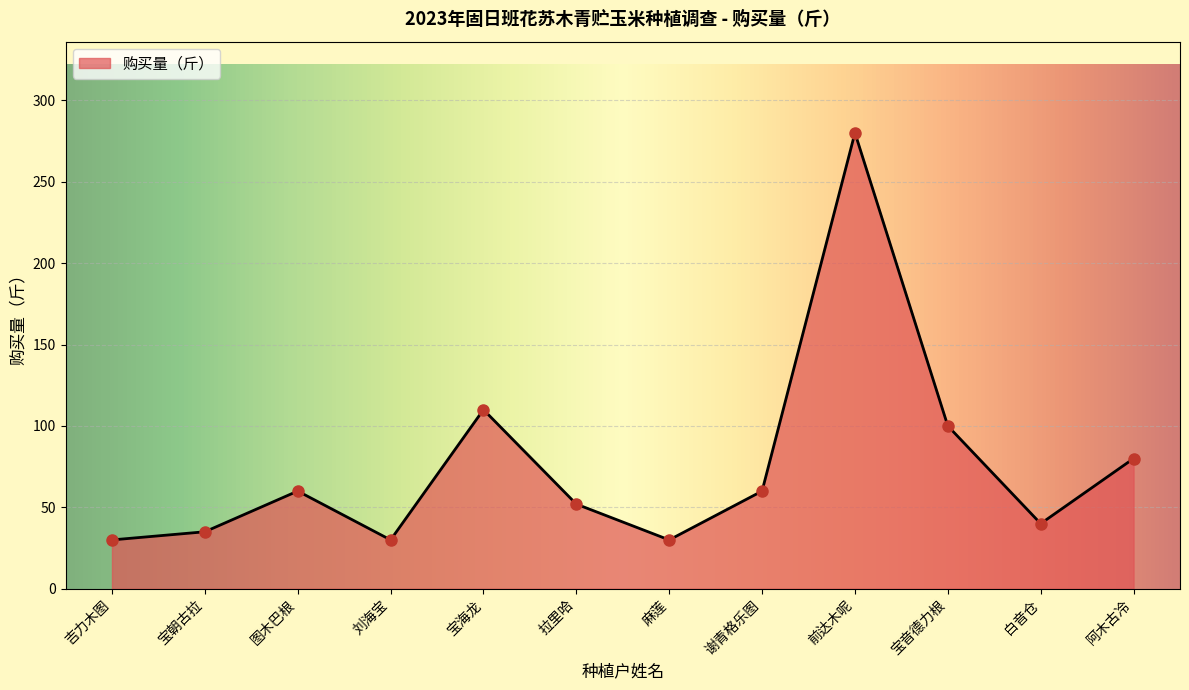

Reading left to right, what are all the values shown in this chart?

30	35	60	30	110	52	30	60	280	100	40	80